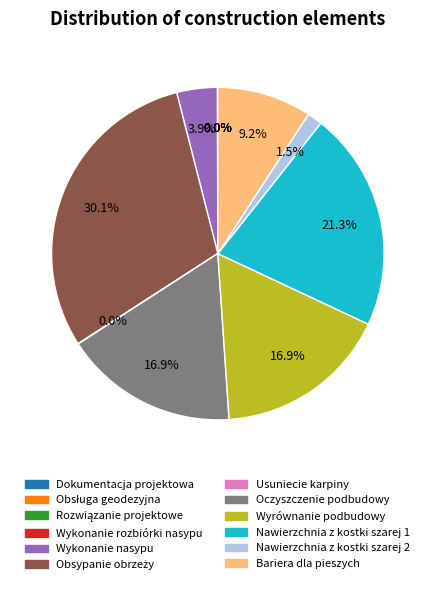

Does Nawierzchnia z kostki szarej 2 account for over 50% of the chart?

No